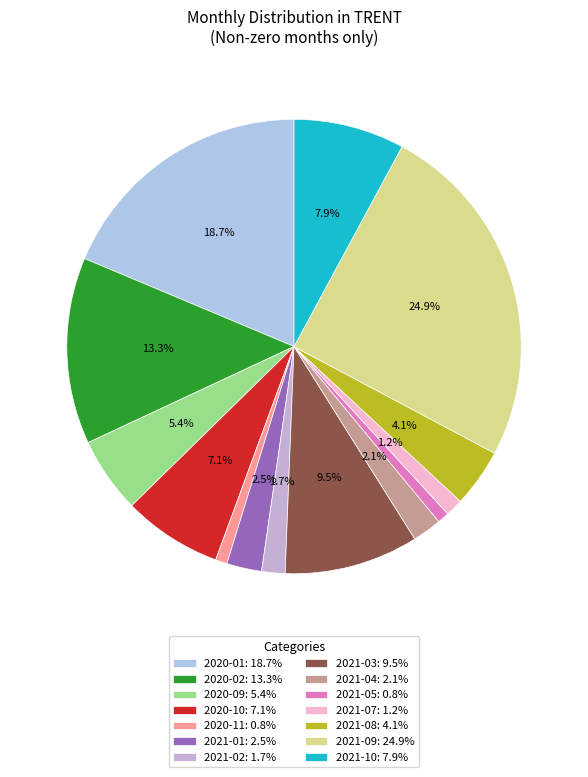

Does 2021-05 account for over 50% of the chart?

No